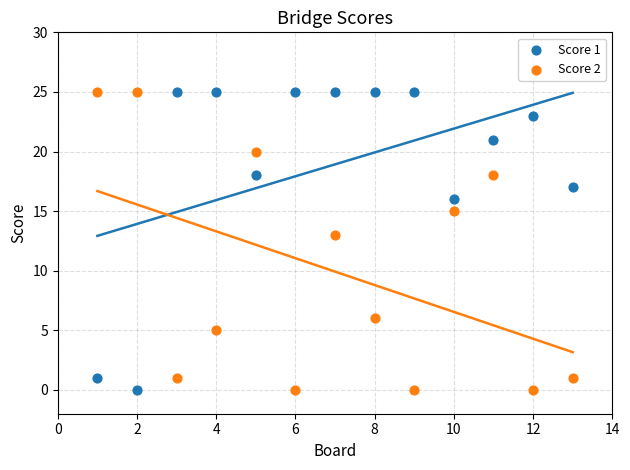

Across all data points, what is the range of Y values (max minus min)?

25